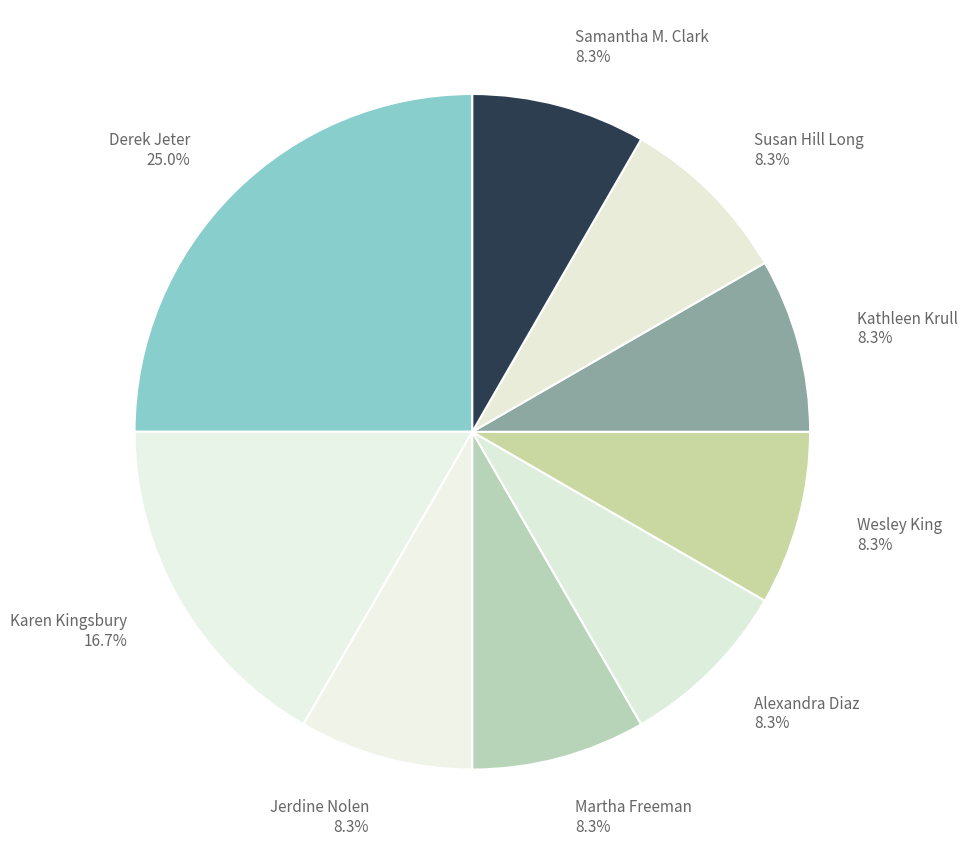

How much of the chart is everything except Martha Freeman?

91.7%